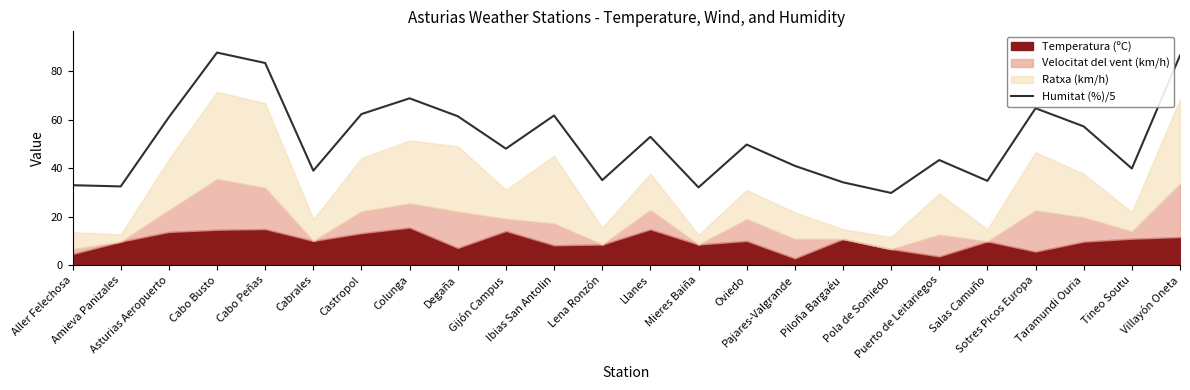

Which has a higher value, Gijón Campus or Degaña?

Degaña